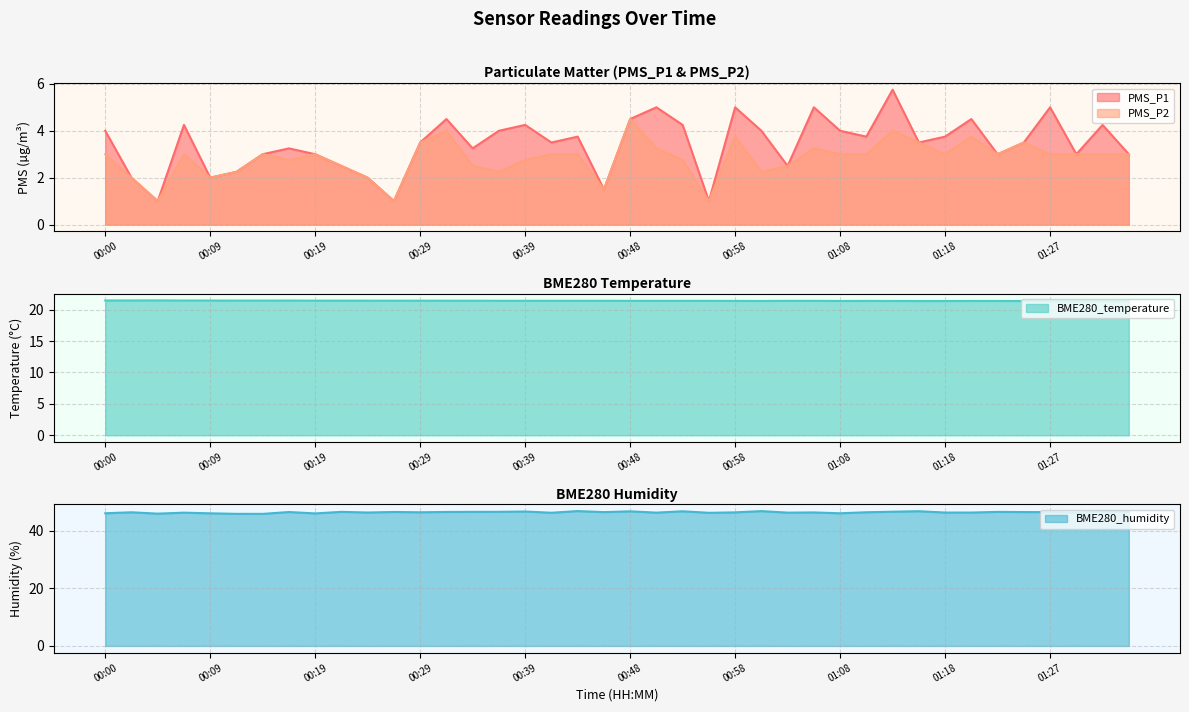

What is the average value of the BME280_humidity series?

46.4